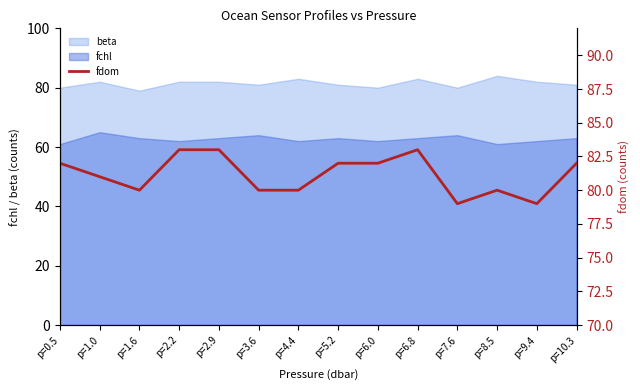

At which category does the data reach its first local valley?

p=1.6